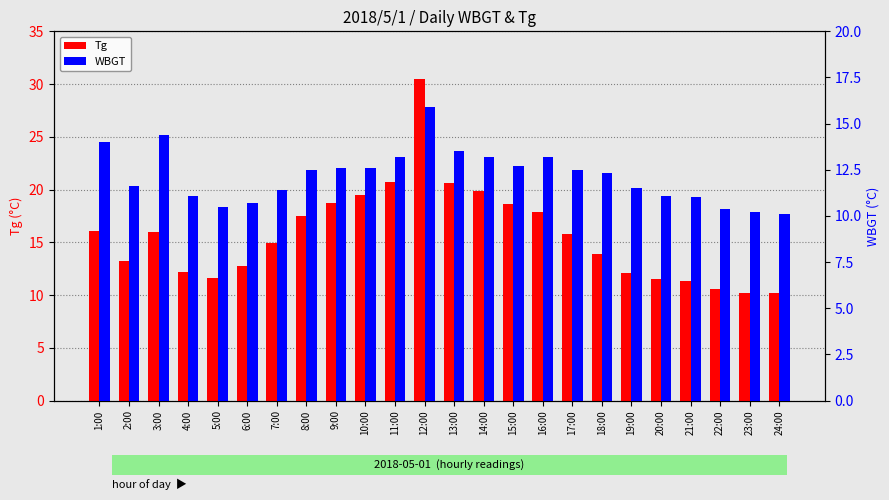

At which category does the chart reach its peak across all series?

12:00